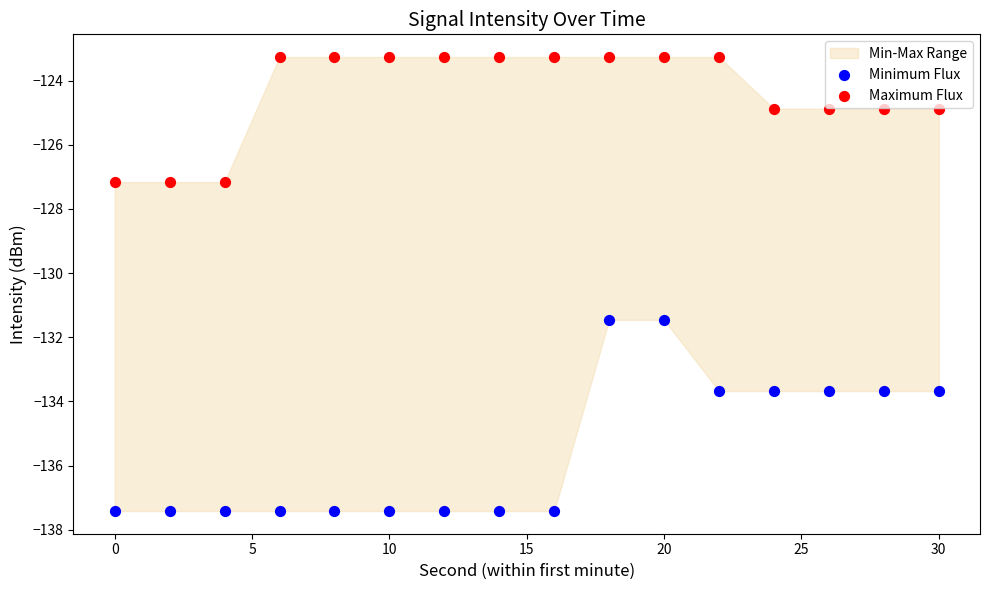

What is the X range (max minus min) for the scatter plot?

30.0